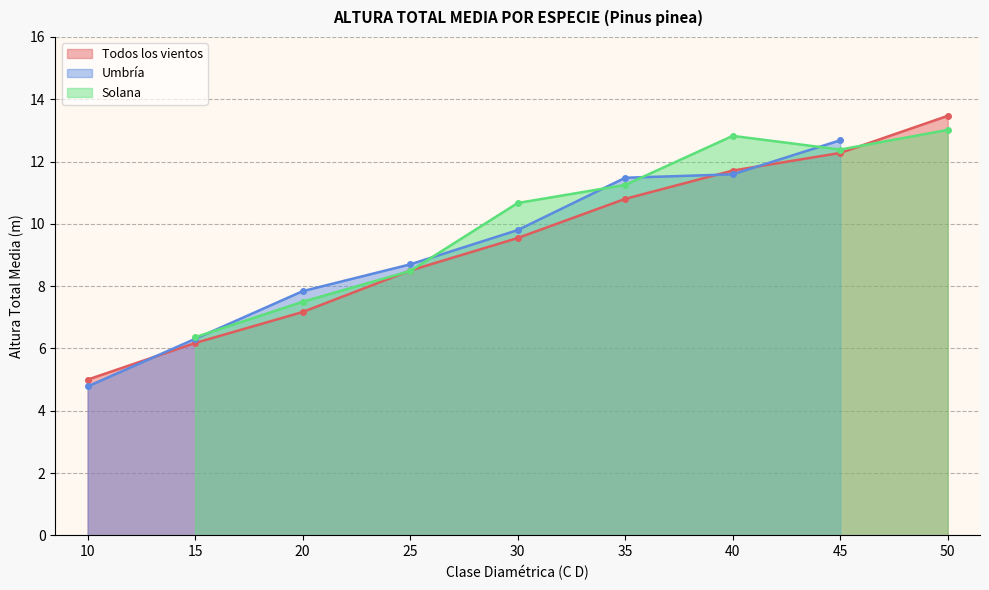

Does the chart have visible grid lines?

Yes